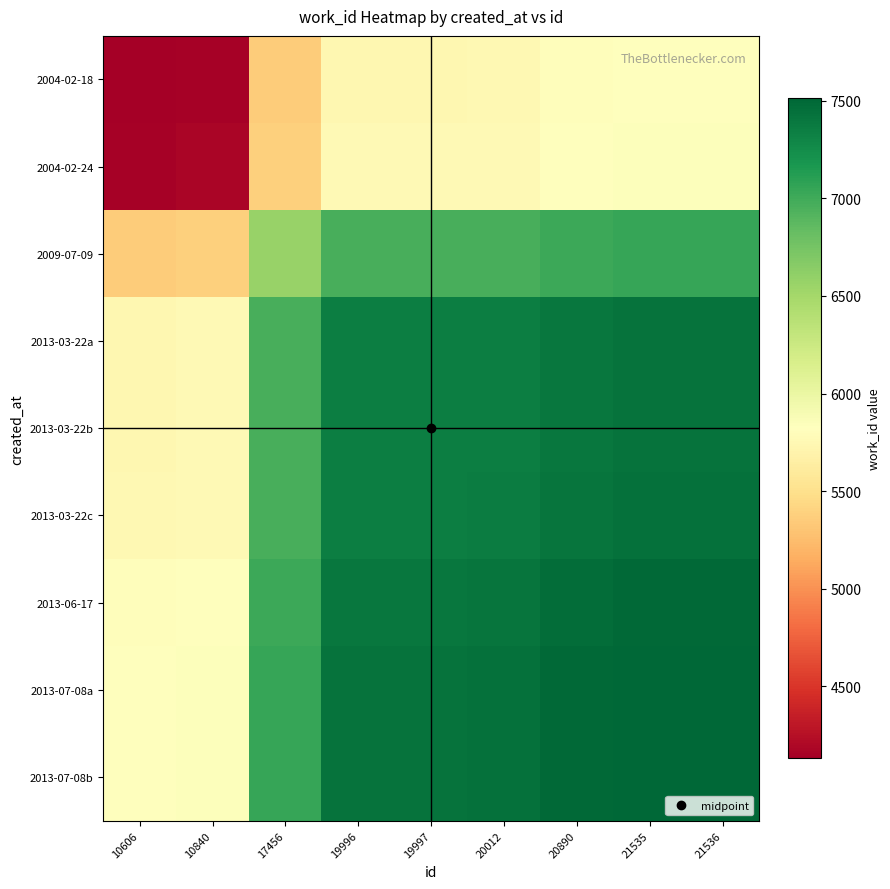

Between 20890 and 10840, which is larger?

20890